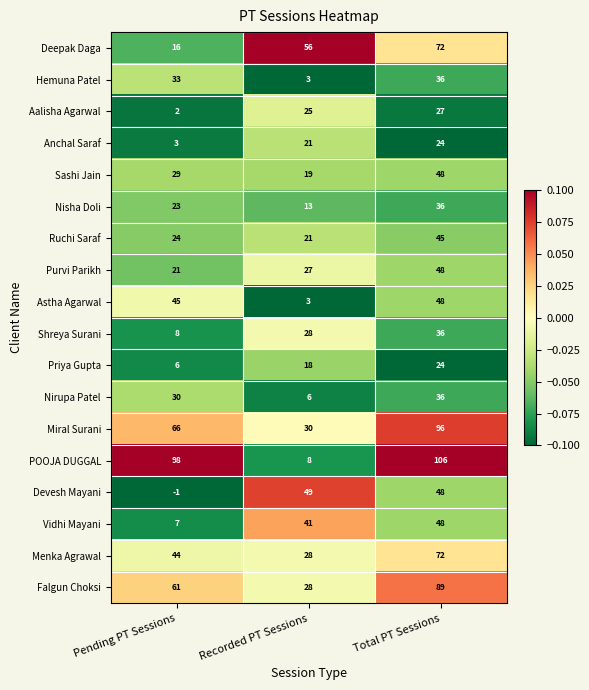

How many values in the Priya Gupta series are below 18?

1